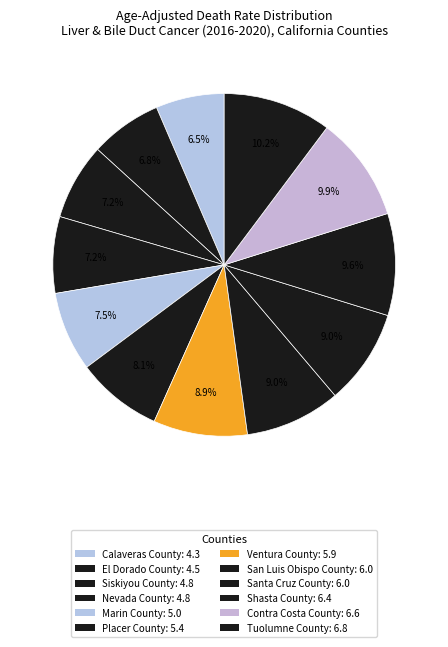

Is the sum of Contra Costa County and Nevada County greater than half?

No